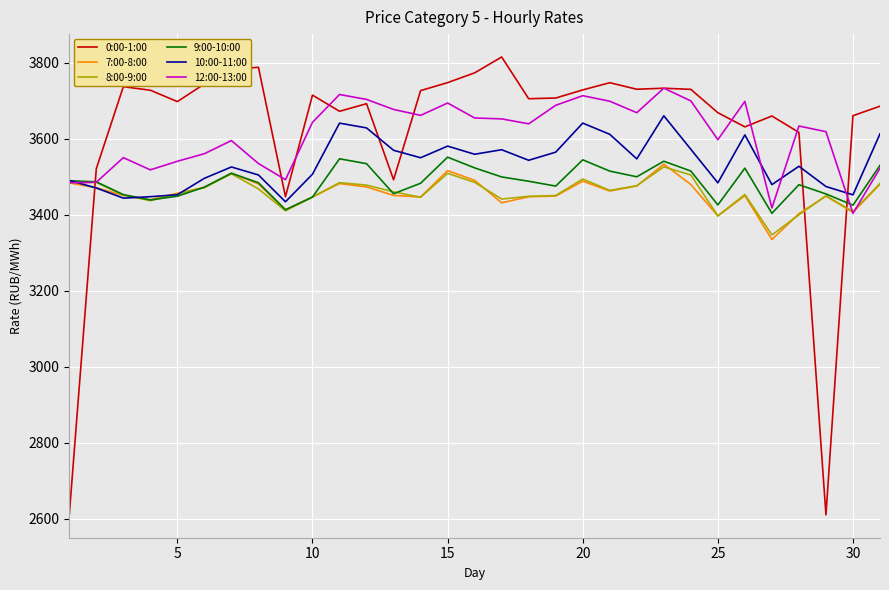

After their last crossing, which series has the higher values: 0:00-1:00 or 8:00-9:00?

0:00-1:00